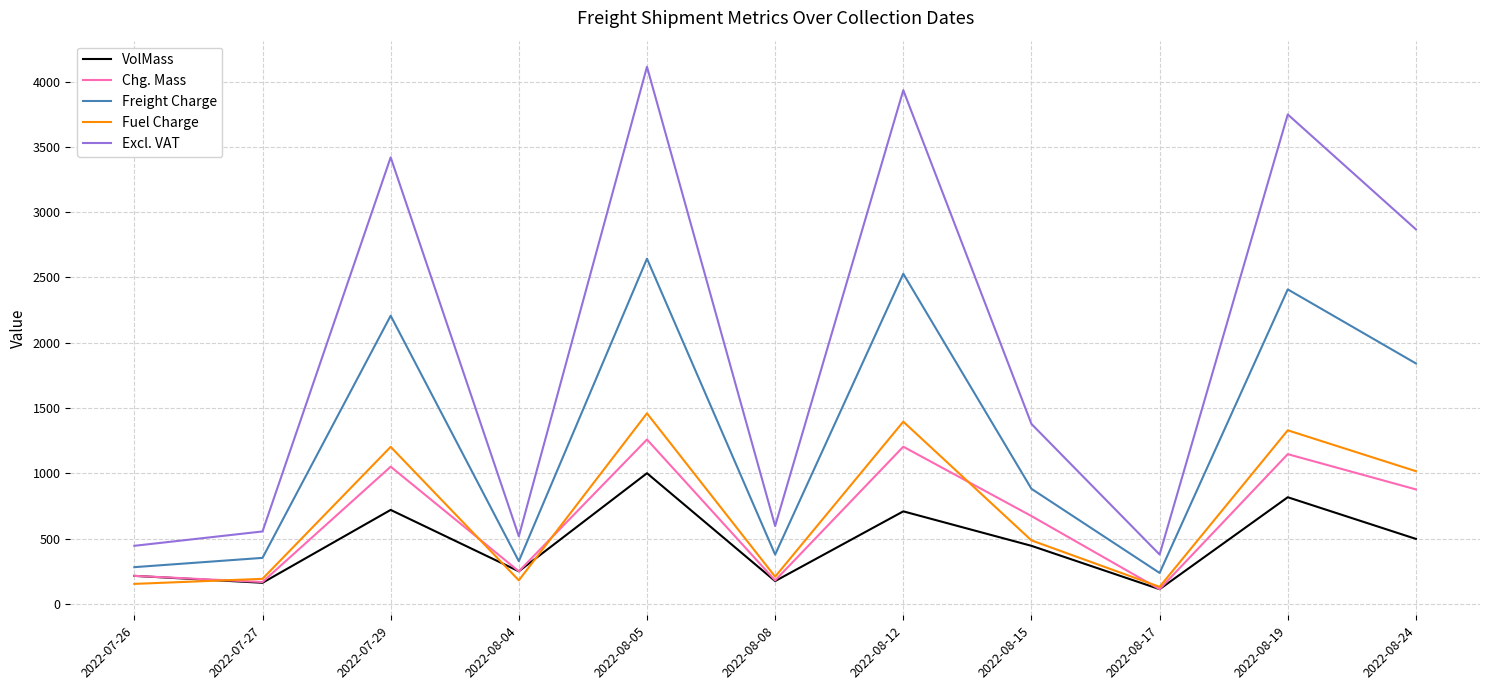

True or false: Chg. Mass and Excl. VAT cross at least once.

False